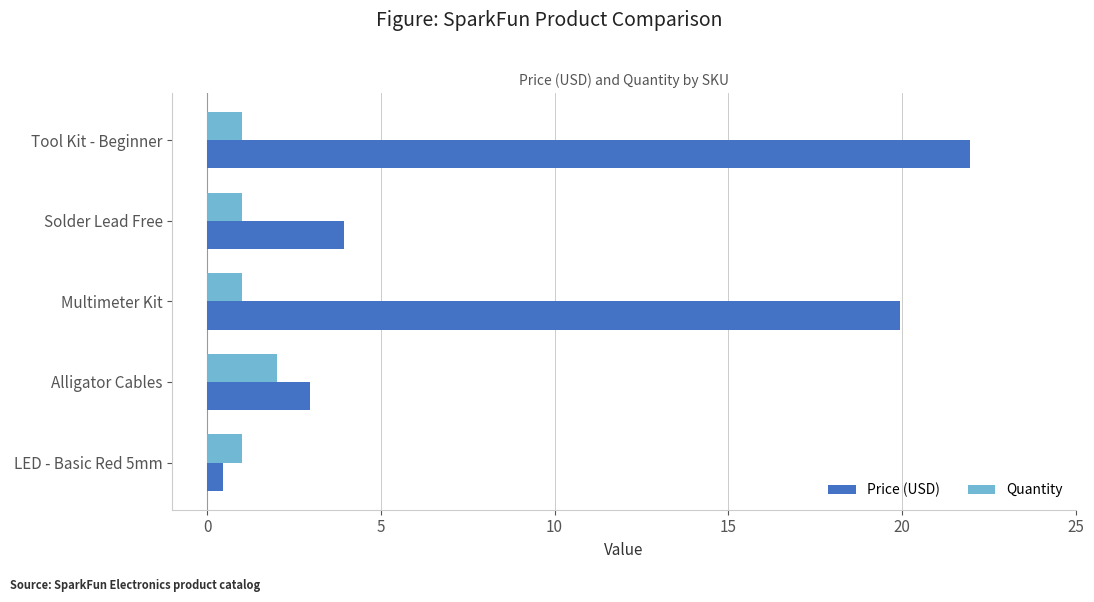

Rank the series at Solder Lead Free from highest to lowest value.

Price (USD), Quantity